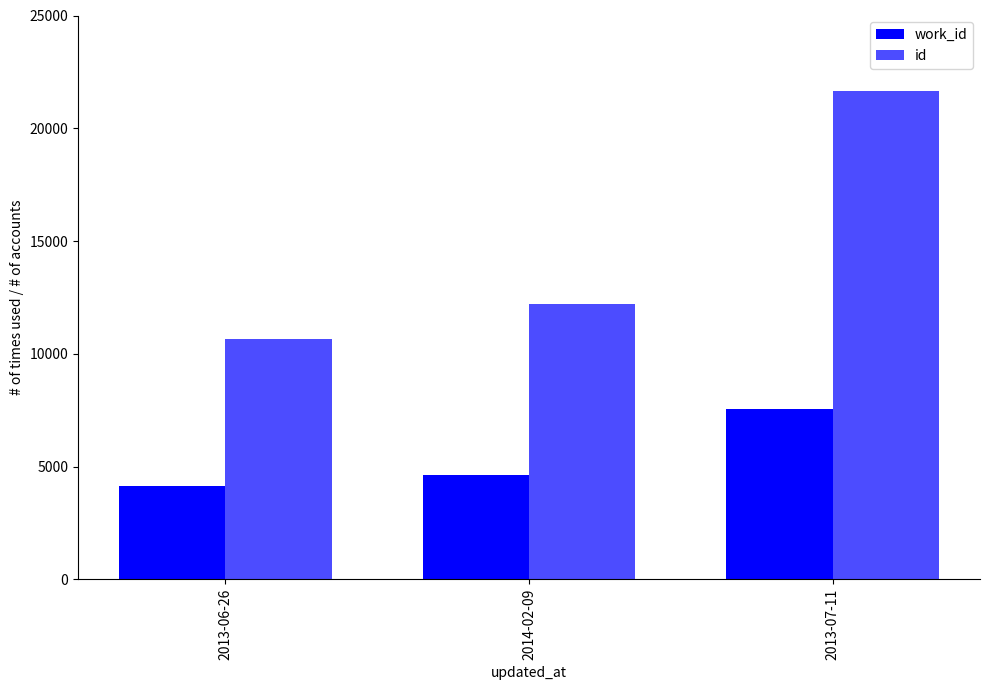

At which label is id closest to 16157?

2014-02-09